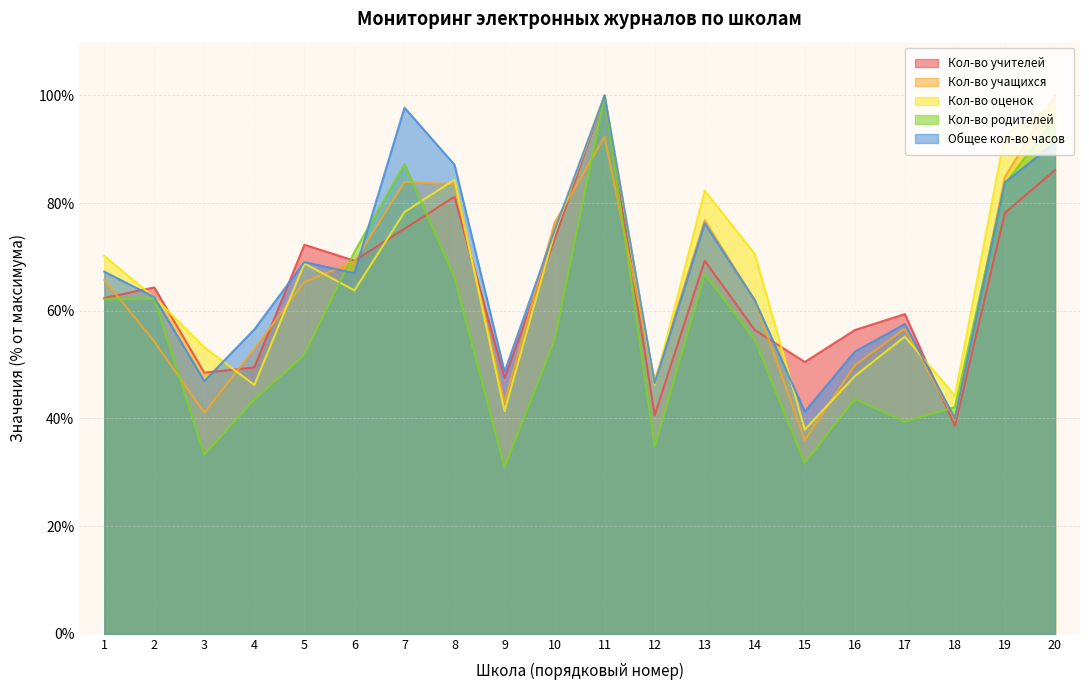

What is the difference between the maximum and minimum values in the Кол-во учащихся series?

64.0